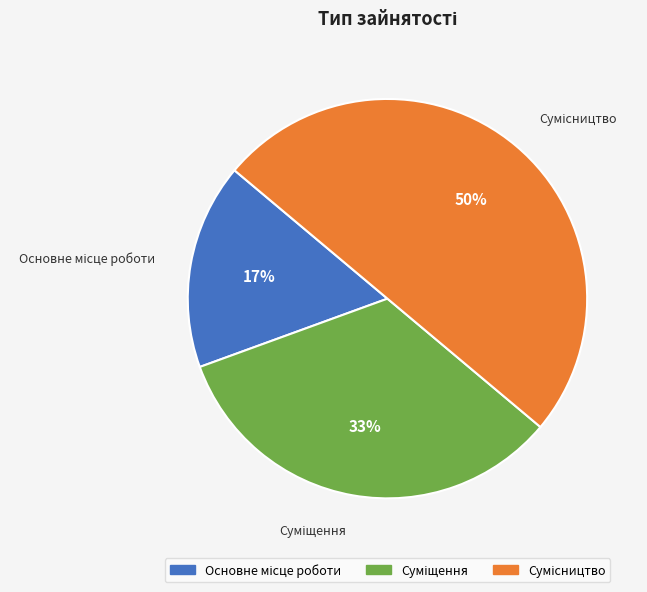

To the nearest percent, what is the average slice percentage?

33%